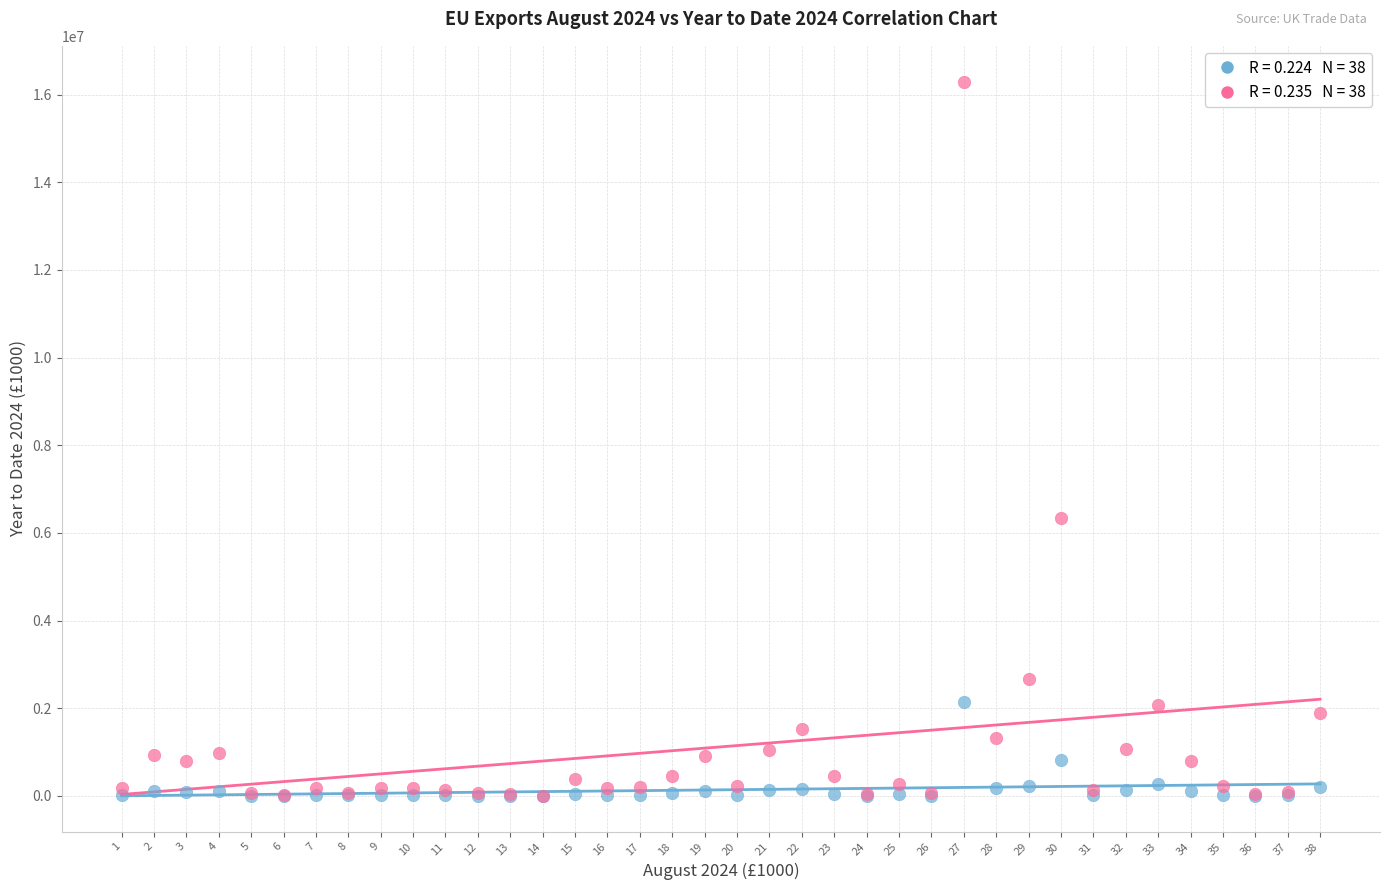

Across all series, what Y value is closest to 8149815?

6331781